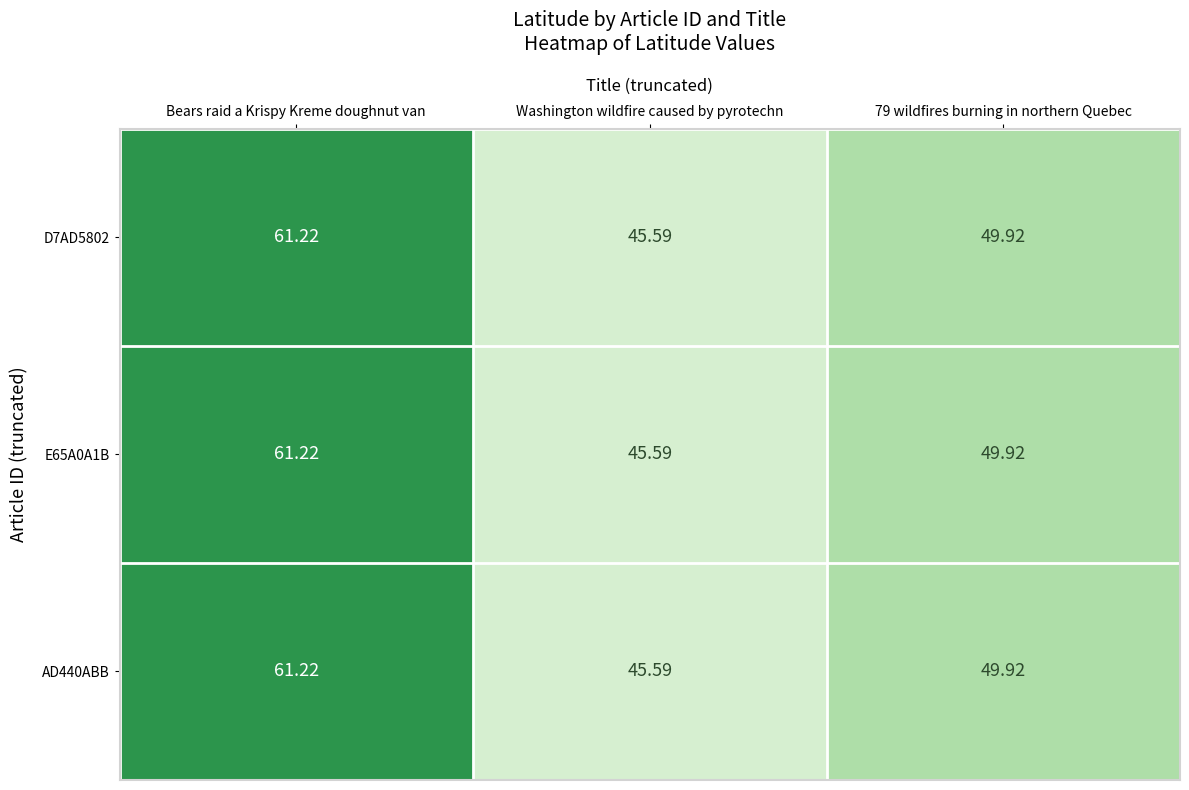

At which label does D7AD5802 first exceed 49?

Bears raid a Krispy Kreme doughnut van